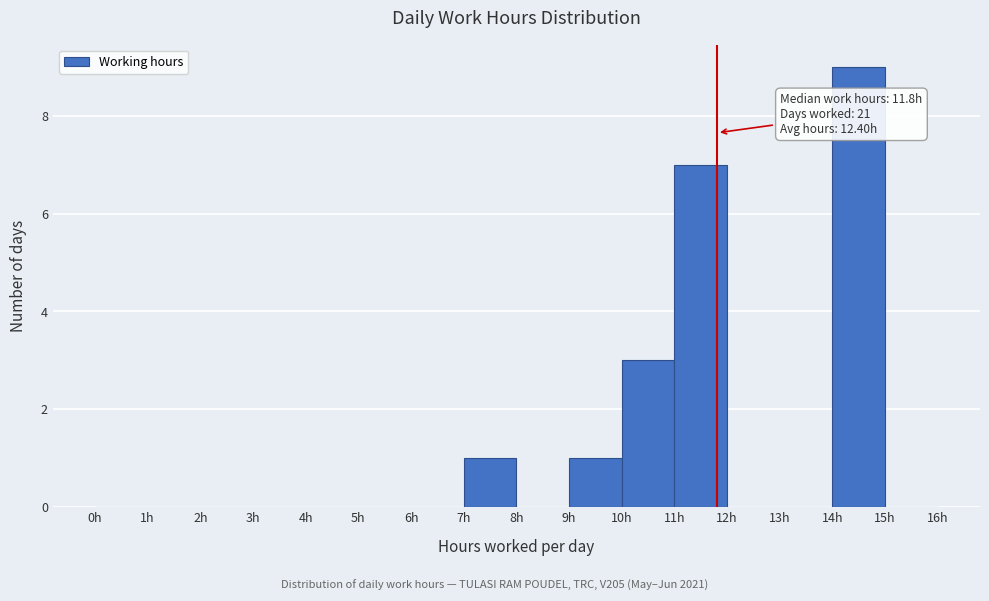

Over which range of the x-axis is the bar tallest?

14 to 15